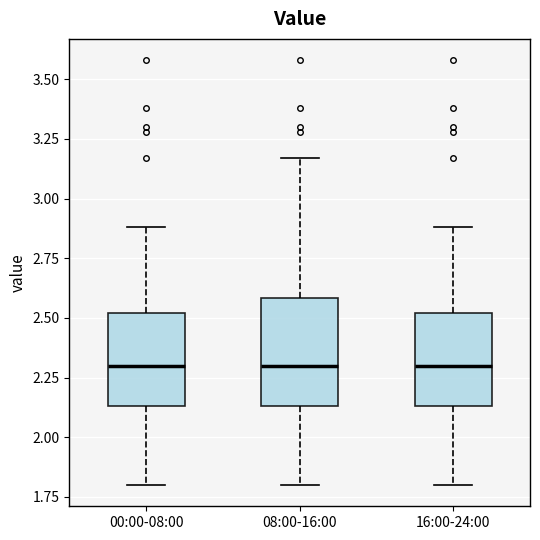

Which box is the tallest, from its lower edge to its upper edge?

08:00-16:00